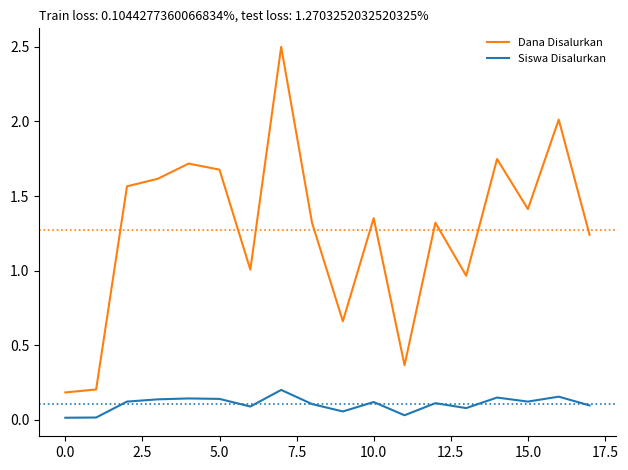

How many lines are shown in the chart?

2